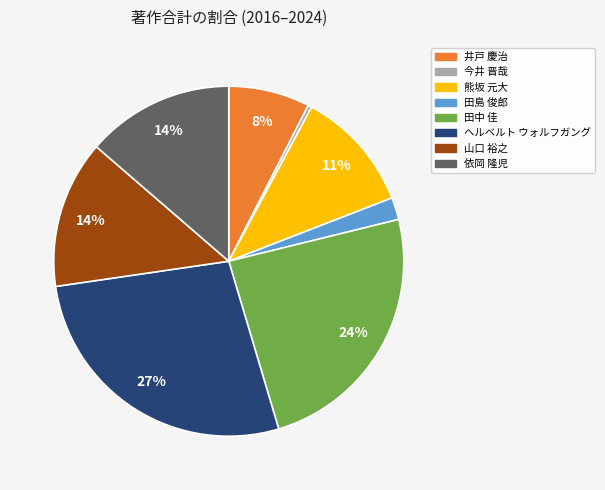

Is there a majority slice in this chart?

No